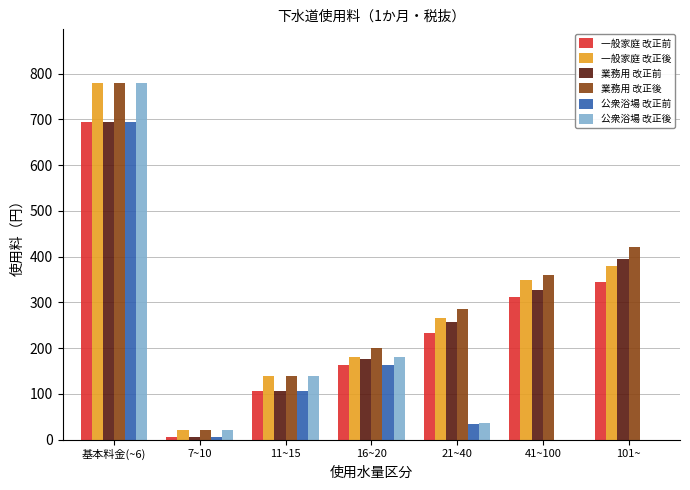

What are all the series names shown in the legend?

一般家庭 改正前, 一般家庭 改正後, 業務用 改正前, 業務用 改正後, 公衆浴場 改正前, 公衆浴場 改正後